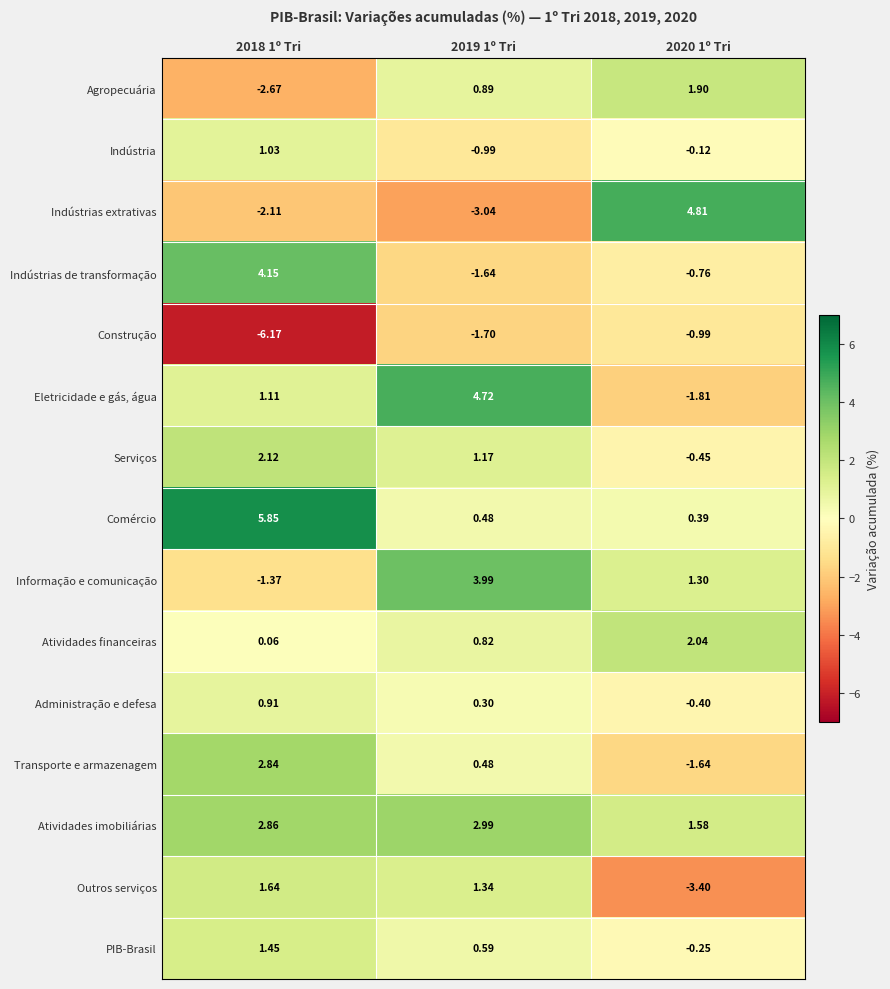

Which series changed the most between 2018 1º Tri and 2020 1º Tri?

Indústrias extrativas